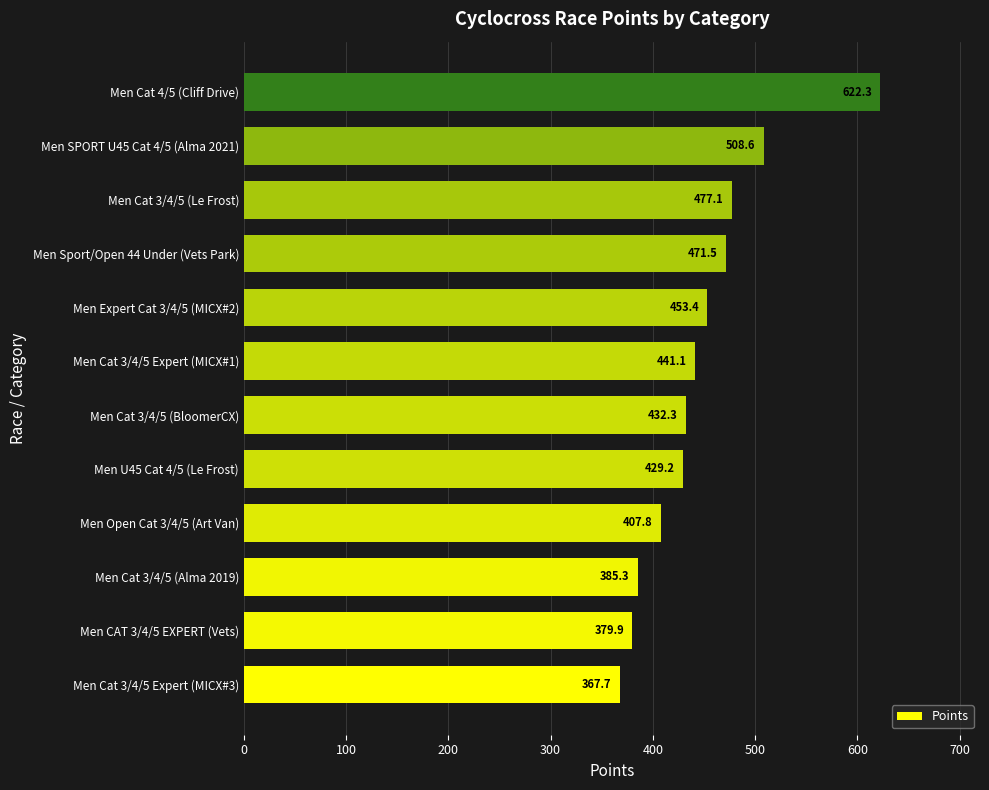

Which category has the highest value across all series?

Men Cat 4/5 (Cliff Drive)